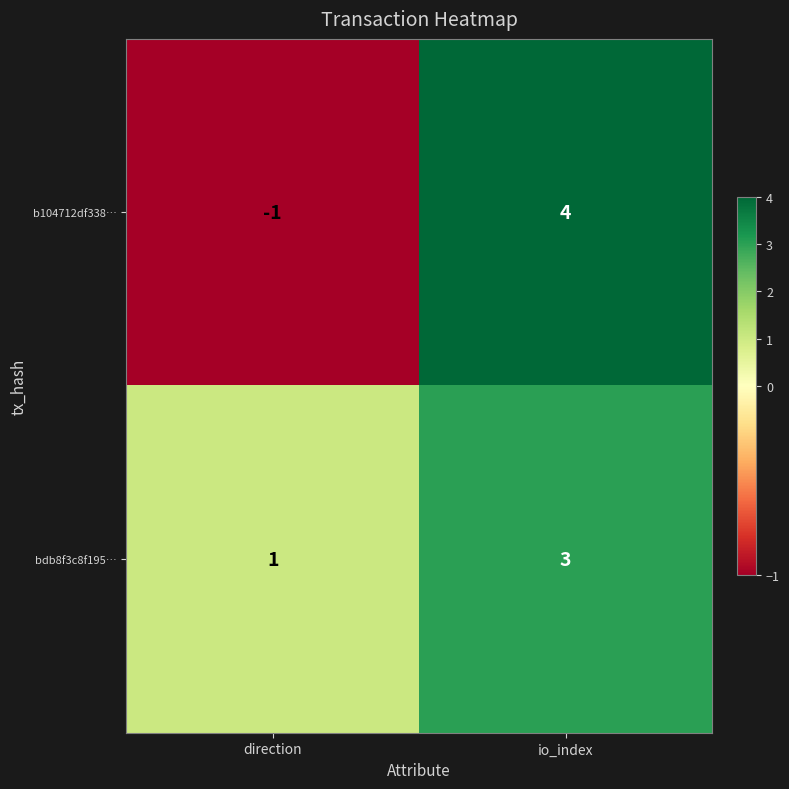

What value does the bdb8f3c8f195… series have at io_index?

3